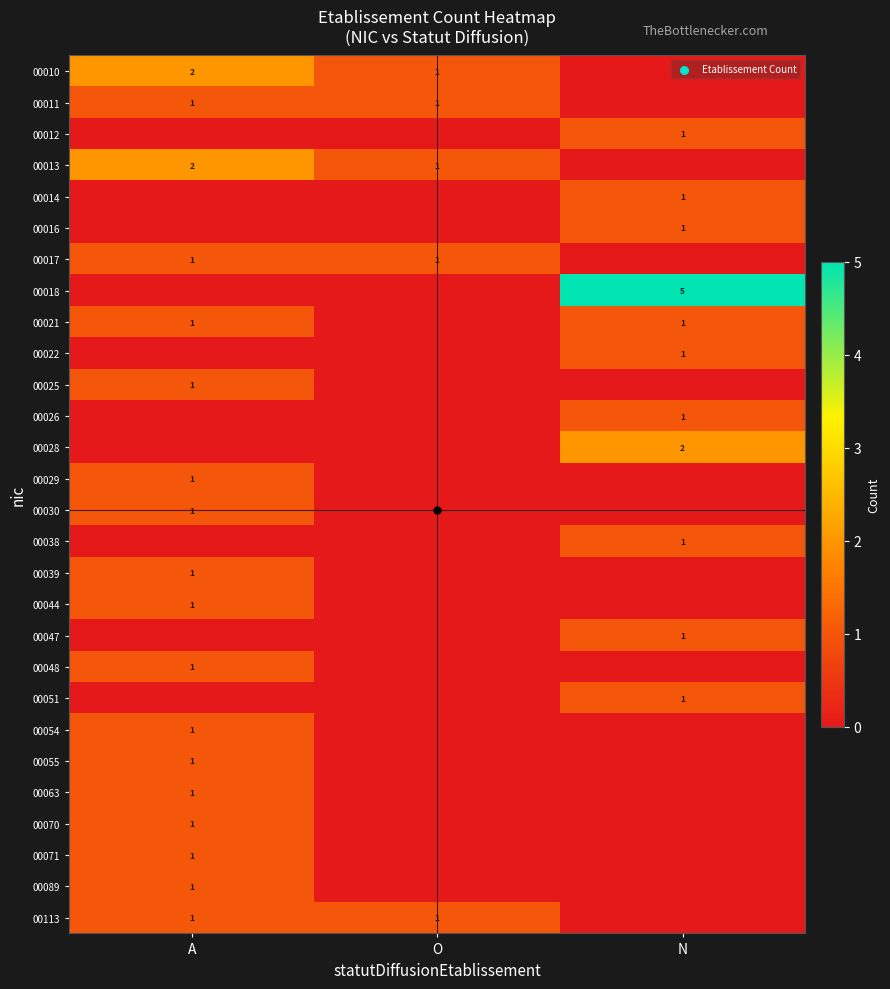

The value of 00022 at N is 1. True or false?

True